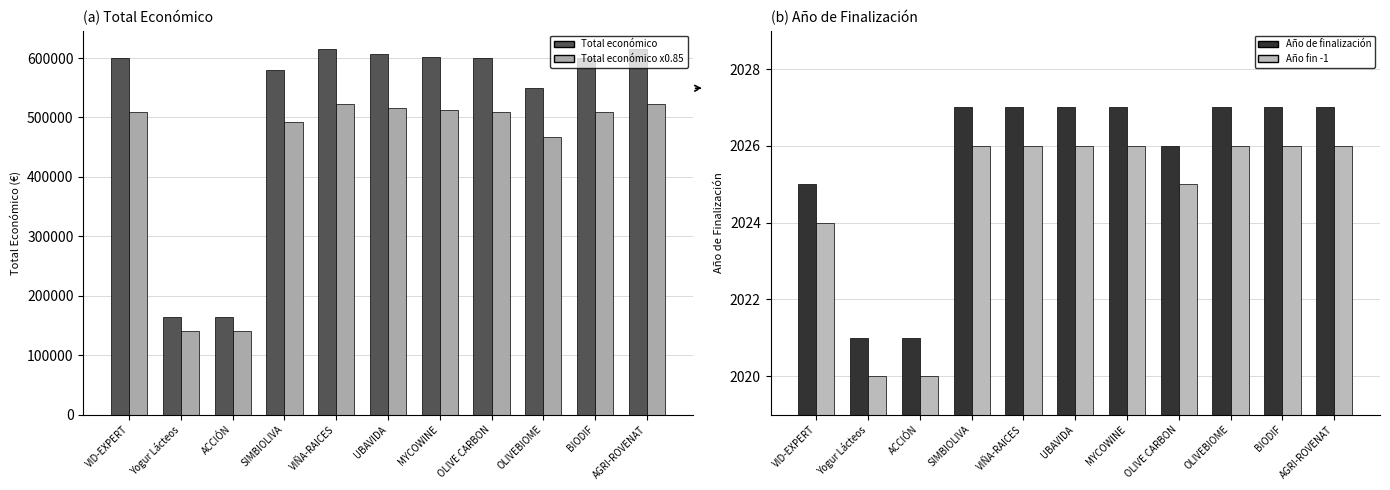

What is the label of the 6th bar from the right?

UBAVIDA